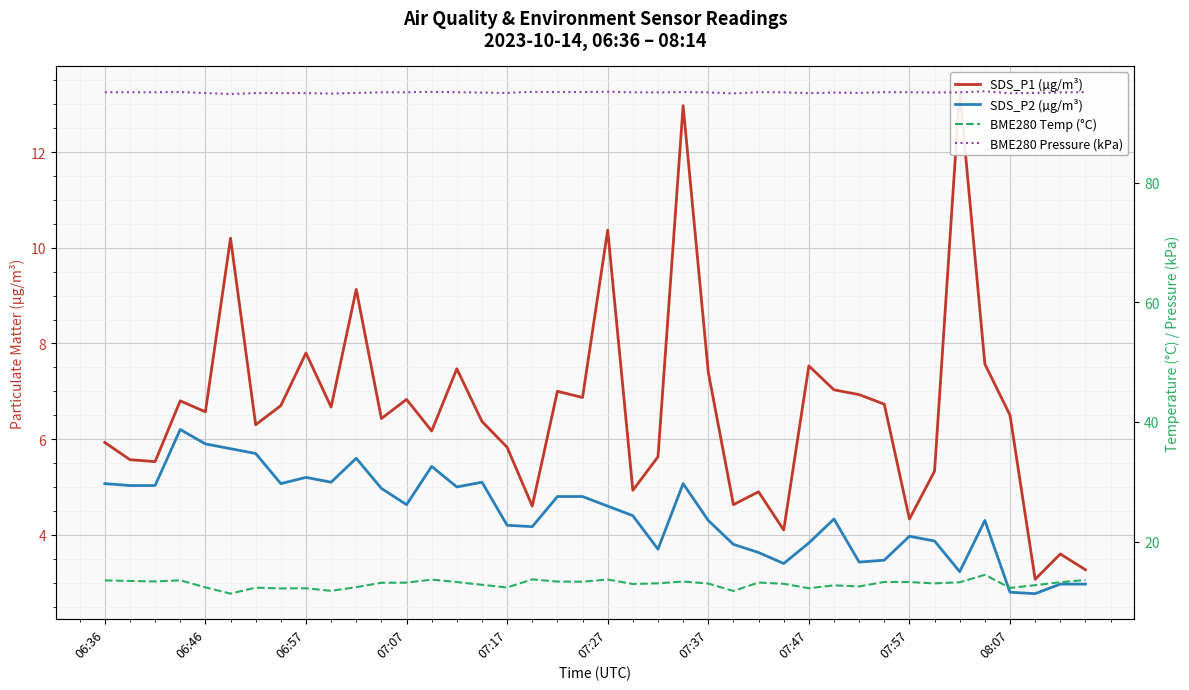

Which series has the widest spread of values?

SDS_P1 (µg/m³)